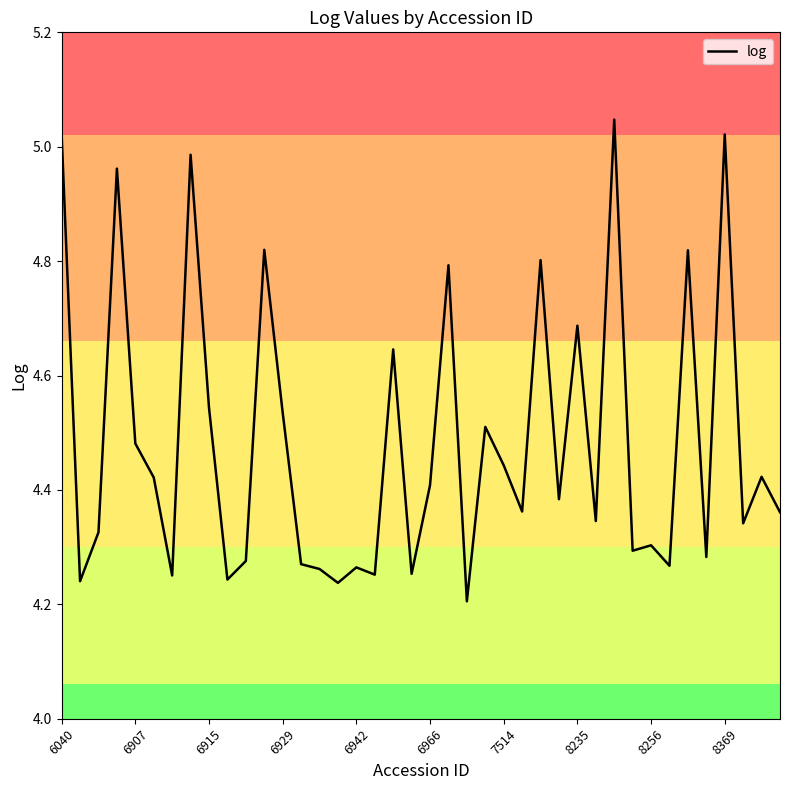

What is the difference between the maximum and minimum values?

0.8